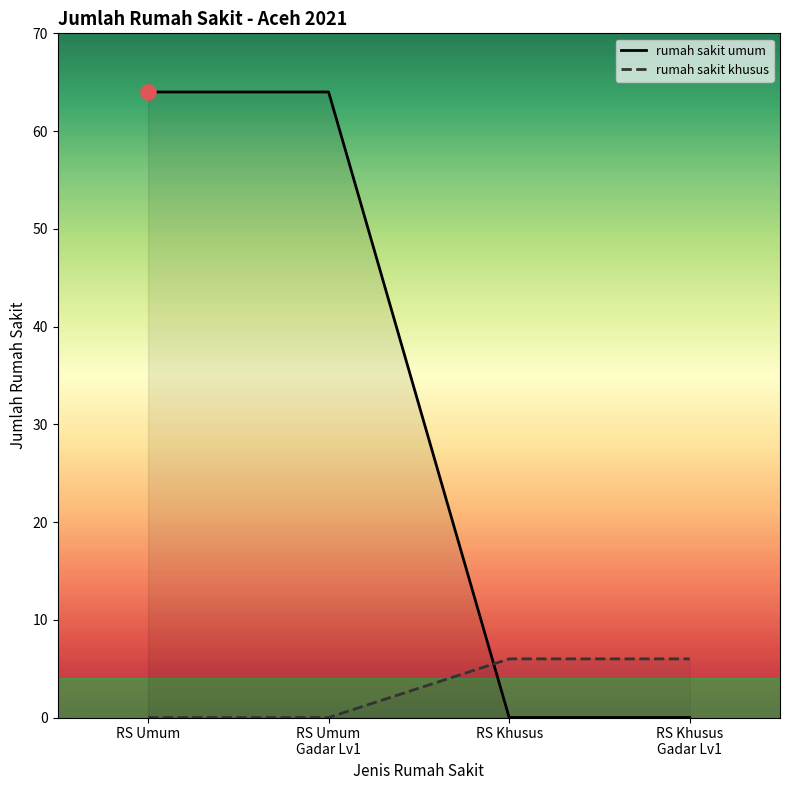

Which series contains the highest Y value?

rumah sakit umum